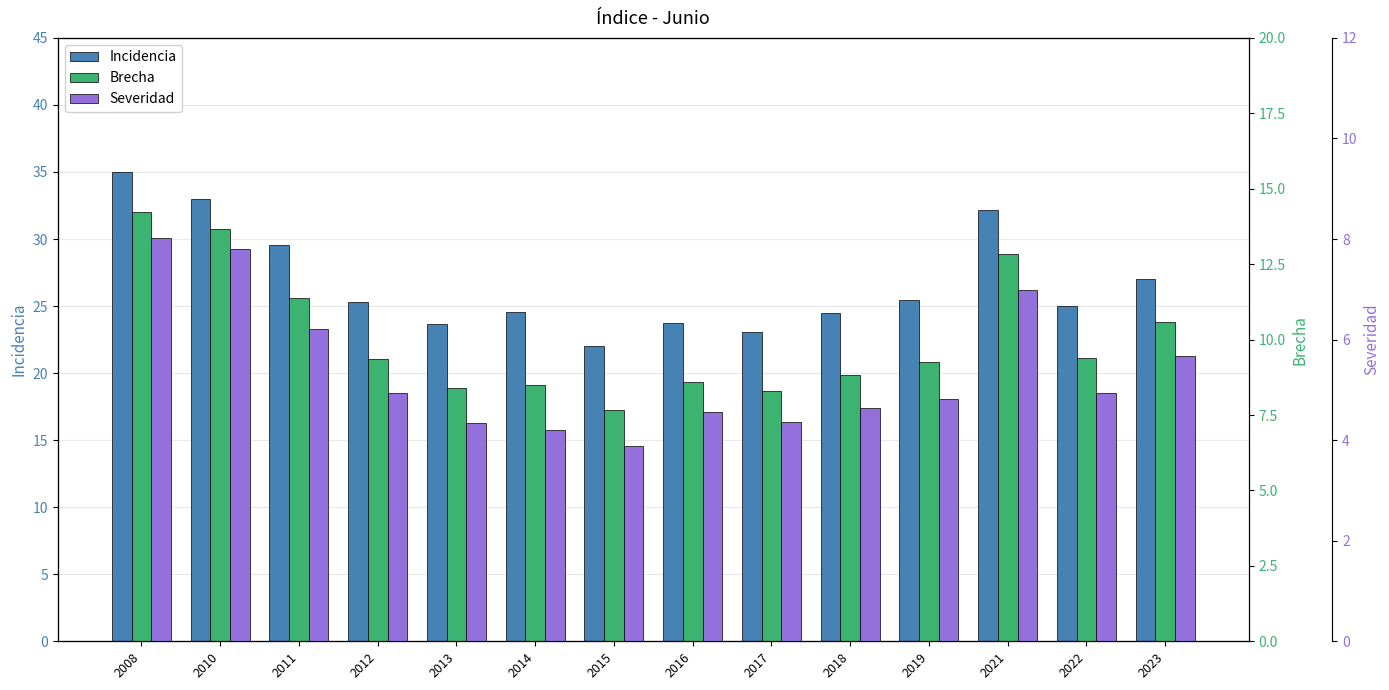

What are all the series names shown in the legend?

Incidencia, Brecha, Severidad